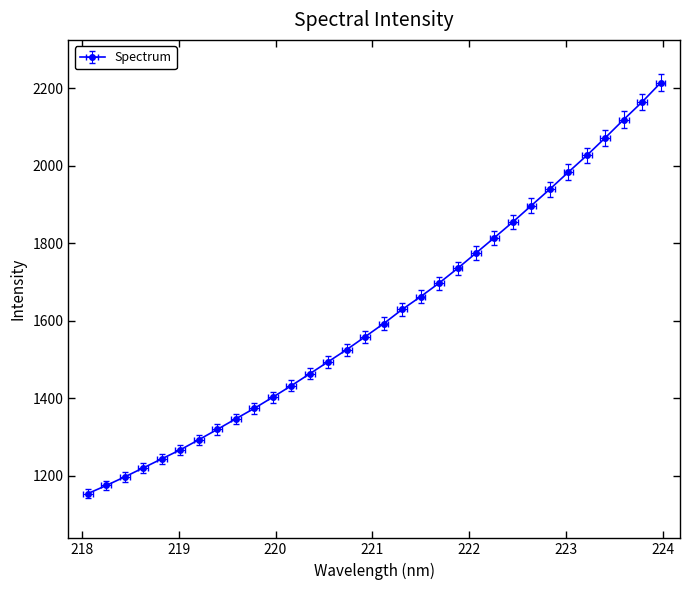

True or false: the data shows 1075.5 at 221.1174.

False